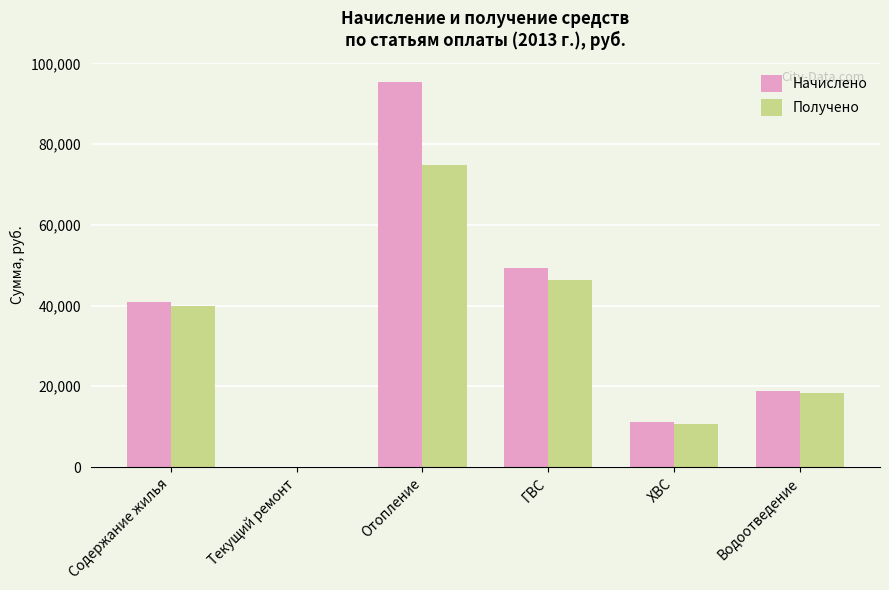

Reading left to right, transcribe all the data shown in this chart.

Начислено: Содержание жилья=40932.2	Текущий ремонт=0.0	Отопление=95347.2	ГВС=49259.9	ХВС=11174.3	Водоотведение=18944.6
Получено: Содержание жилья=40002.6	Текущий ремонт=0.0	Отопление=74792.6	ГВС=46214.2	ХВС=10557.3	Водоотведение=18361.9